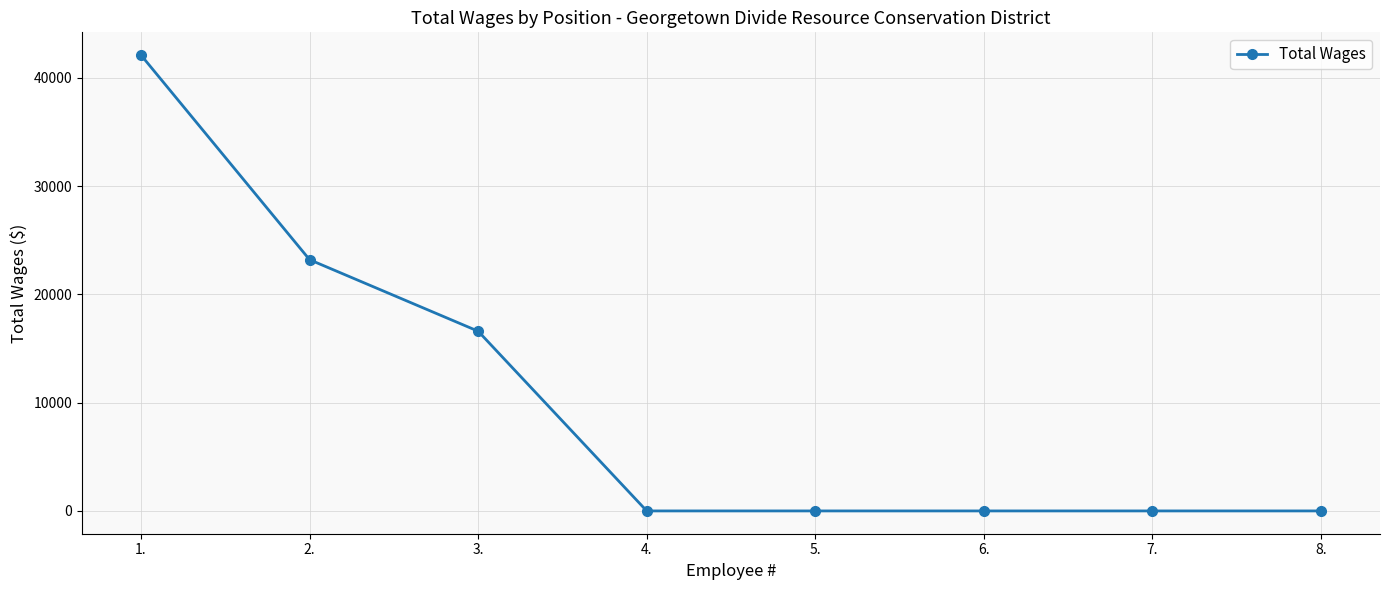

The value at 5. is 0. True or false?

True